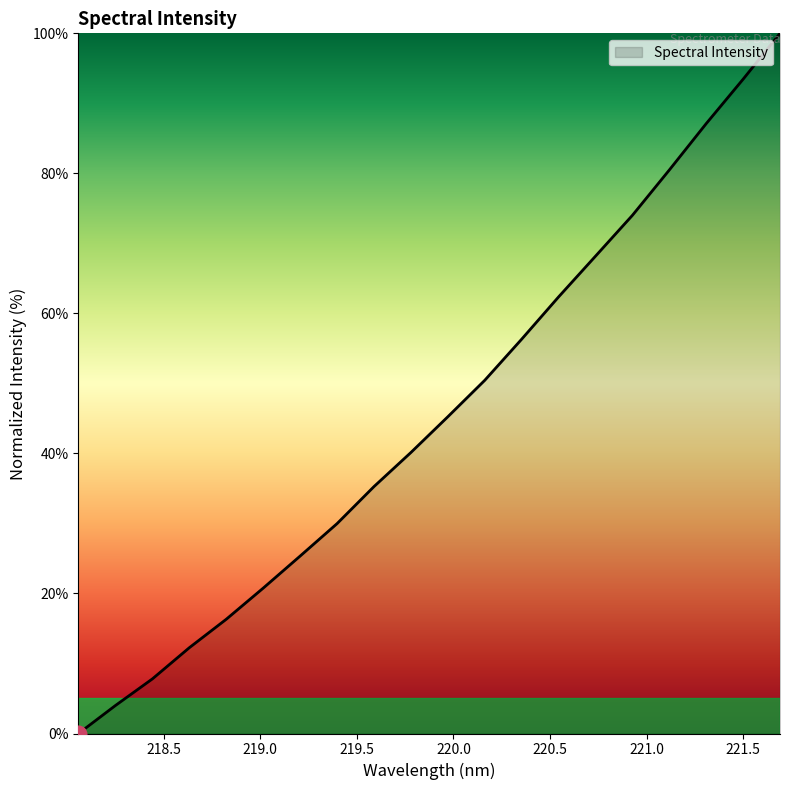

What is the greatest value displayed?

100.0